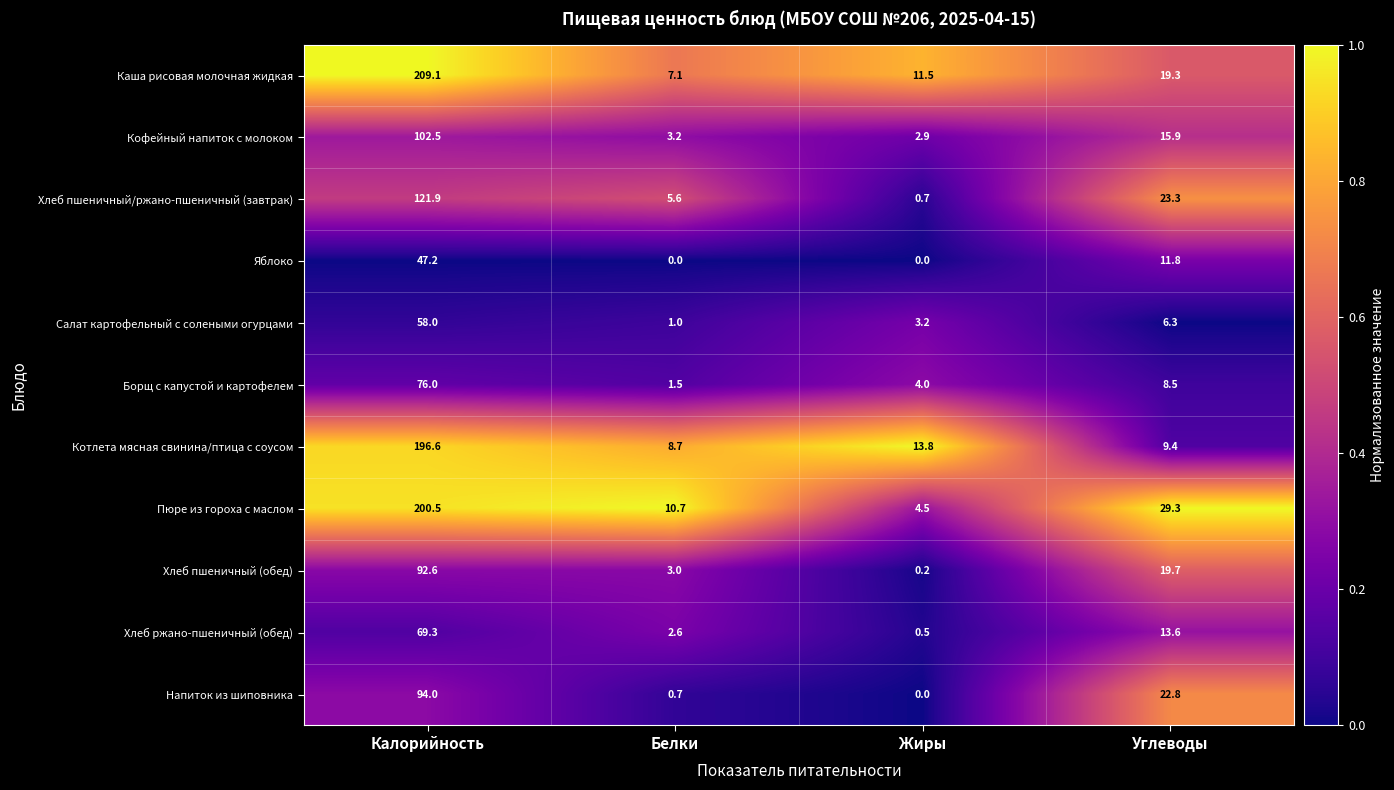

Which series has the widest spread of values?

Каша рисовая молочная жидкая